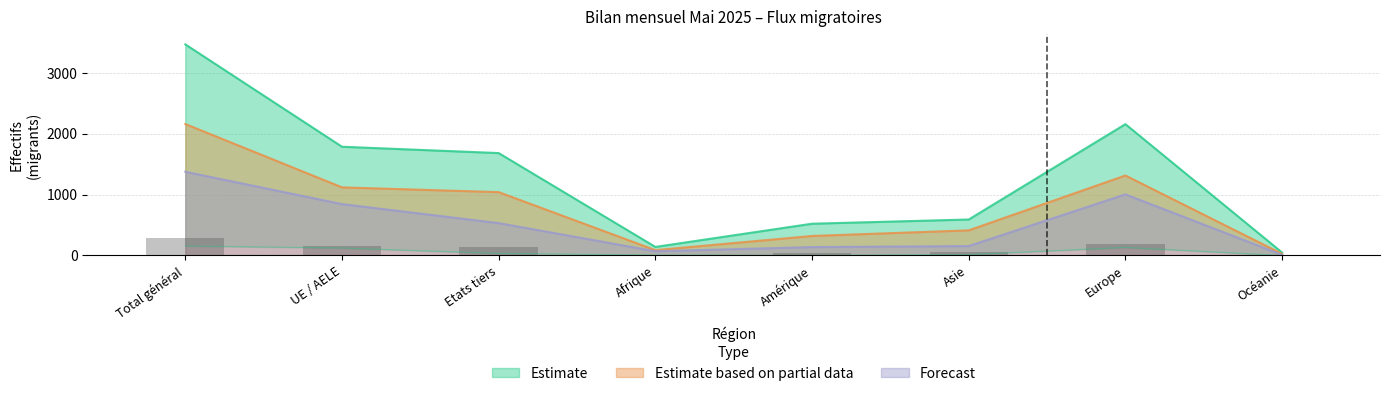

What is the maximum value for Forecast?

1374